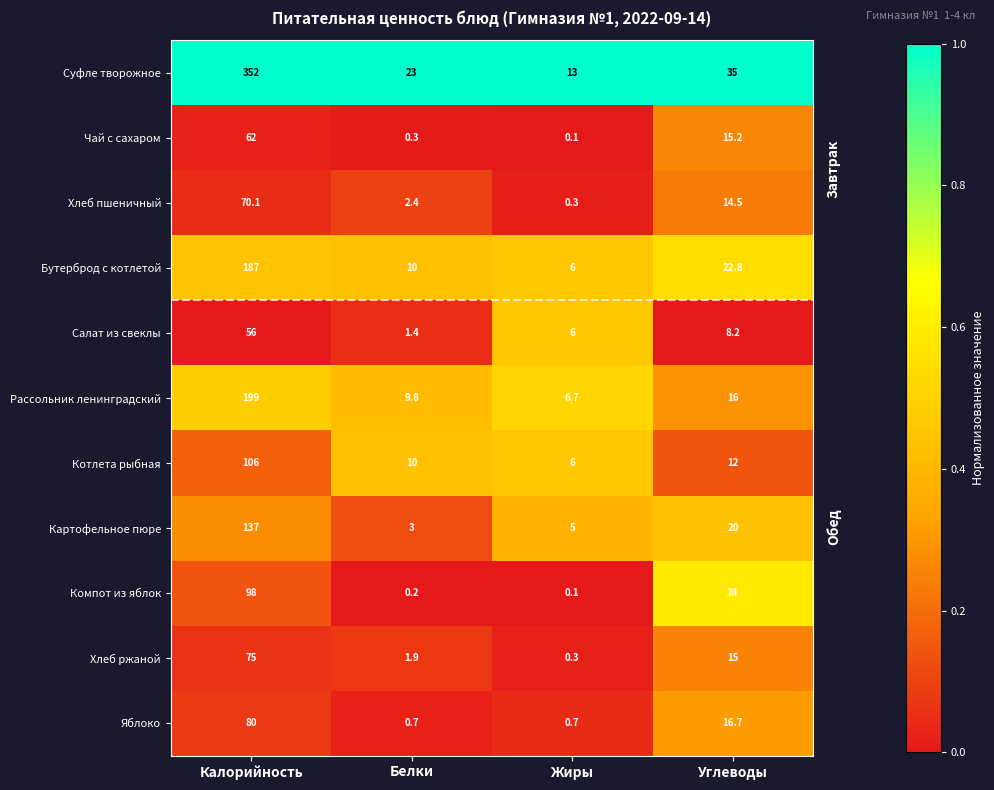

What is the approximate value of Чай с сахаром at Белки?

0.3